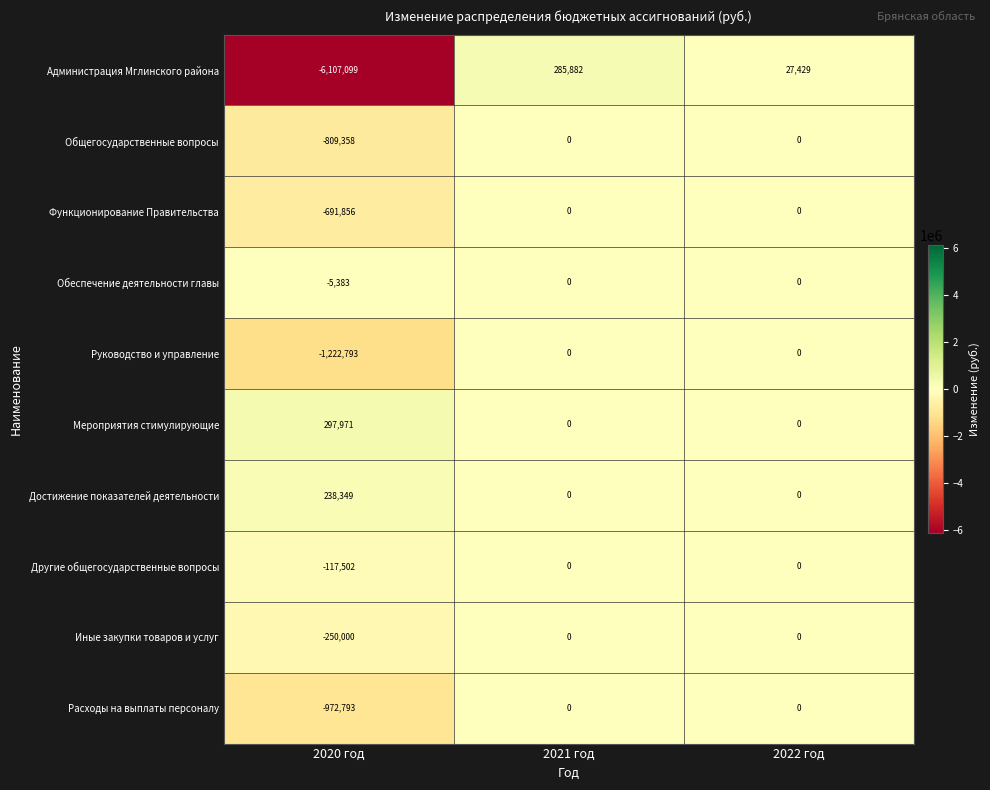

Reading right to left, transcribe all the data shown in this chart.

Администрация Мглинского района: 27429	285882	-6107099
Общегосударственные вопросы: 0	0	-809358
Функционирование Правительства: 0	0	-691856
Обеспечение деятельности главы: 0	0	-5383
Руководство и управление: 0	0	-1222793
Мероприятия стимулирующие: 0	0	297971
Достижение показателей деятельности: 0	0	238349
Другие общегосударственные вопросы: 0	0	-117502
Иные закупки товаров и услуг: 0	0	-250000
Расходы на выплаты персоналу: 0	0	-972793